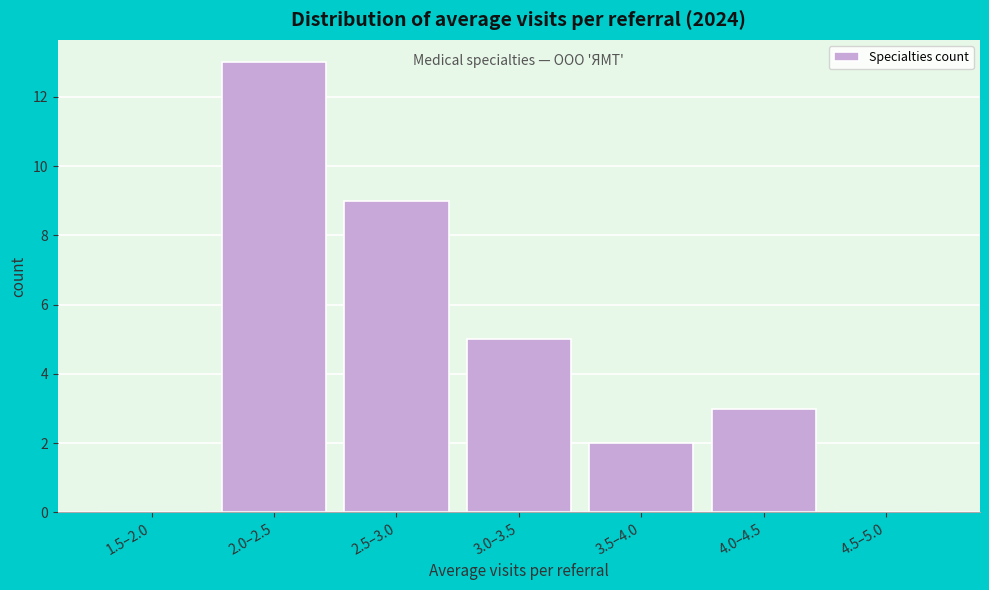

Reading left to right, transcribe all the data shown in this chart.

1.5–2.0=0	2.0–2.5=13	2.5–3.0=9	3.0–3.5=5	3.5–4.0=2	4.0–4.5=3	4.5–5.0=0